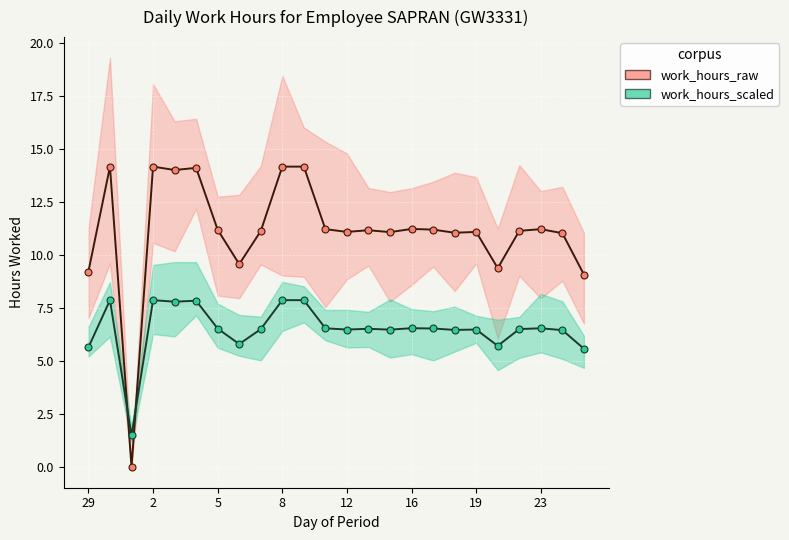

Between 23 and 17, which is larger?

17